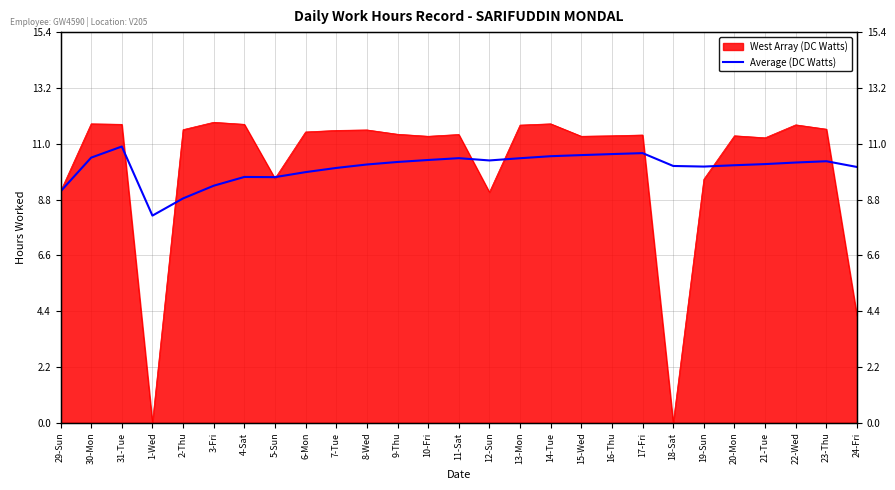

Where does the data first go above 10?

30-Mon